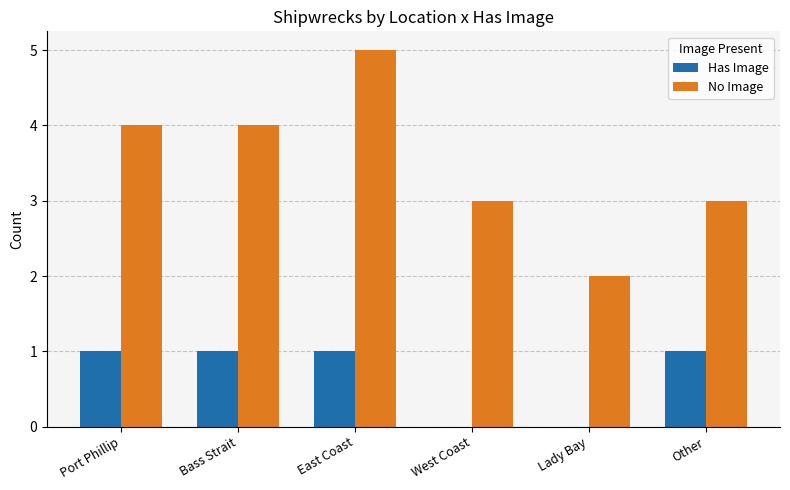

What is the maximum value for No Image?

5